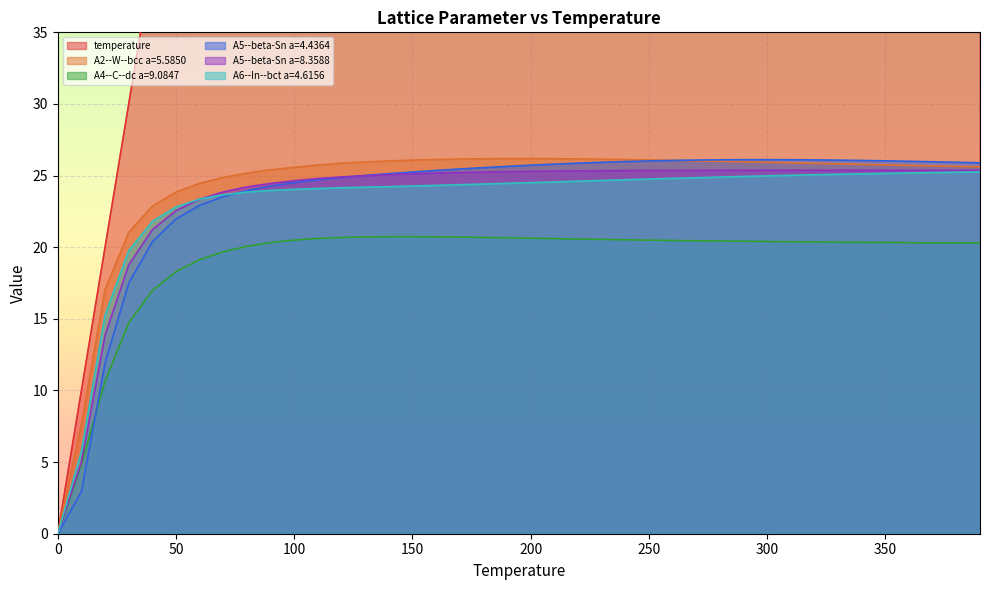

Reading right to left, what are all the values shown in this chart?

temperature: 390=390.0	380=380.0	370=370.0	360=360.0	350=350.0	340=340.0	330=330.0	320=320.0	310=310.0	300=300.0	290=290.0	280=280.0	270=270.0	260=260.0	250=250.0	240=240.0	230=230.0	220=220.0	210=210.0	200=200.0	190=190.0	180=180.0	170=170.0	160=160.0	150=150.0	140=140.0	130=130.0	120=120.0	110=110.0	100=100.0	90=90.0	80=80.0	70=70.0	60=60.0	50=50.0	40=40.0	30=30.0	20=20.0	10=10.0	0=0.0
A2--W--bcc a=5.5850: 390=25.6	380=25.6	370=25.7	360=25.7	350=25.7	340=25.8	330=25.8	320=25.9	310=25.9	300=25.9	290=26.0	280=26.0	270=26.0	260=26.1	250=26.1	240=26.1	230=26.1	220=26.2	210=26.2	200=26.2	190=26.2	180=26.2	170=26.2	160=26.1	150=26.1	140=26.0	130=25.9	120=25.9	110=25.7	100=25.6	90=25.4	80=25.2	70=24.9	60=24.5	50=23.9	40=22.9	30=21.0	20=17.0	10=7.7	0=0.0
A4--C--dc a=9.0847: 390=20.3	380=20.3	370=20.3	360=20.3	350=20.3	340=20.3	330=20.4	320=20.4	310=20.4	300=20.4	290=20.4	280=20.4	270=20.5	260=20.5	250=20.5	240=20.5	230=20.5	220=20.6	210=20.6	200=20.6	190=20.7	180=20.7	170=20.7	160=20.7	150=20.7	140=20.7	130=20.7	120=20.7	110=20.6	100=20.5	90=20.3	80=20.1	70=19.7	60=19.1	50=18.3	40=17.0	30=14.7	20=10.6	10=4.9	0=0.0
A5--beta-Sn a=4.4364: 390=25.9	380=25.9	370=26.0	360=26.0	350=26.0	340=26.1	330=26.1	320=26.1	310=26.1	300=26.1	290=26.1	280=26.1	270=26.1	260=26.1	250=26.0	240=26.0	230=25.9	220=25.9	210=25.8	200=25.7	190=25.6	180=25.6	170=25.5	160=25.4	150=25.3	140=25.1	130=25.0	120=24.9	110=24.7	100=24.5	90=24.3	80=24.0	70=23.5	60=22.9	50=22.0	40=20.4	30=17.5	20=11.9	10=2.9	0=0.0
A5--beta-Sn a=8.3588: 390=25.4	380=25.4	370=25.4	360=25.4	350=25.4	340=25.4	330=25.4	320=25.4	310=25.4	300=25.4	290=25.4	280=25.4	270=25.4	260=25.4	250=25.4	240=25.4	230=25.3	220=25.3	210=25.3	200=25.3	190=25.3	180=25.2	170=25.2	160=25.2	150=25.1	140=25.1	130=25.0	120=24.9	110=24.8	100=24.6	90=24.5	80=24.2	70=23.9	60=23.3	50=22.6	40=21.2	30=18.8	20=13.9	10=5.0	0=0.0
A6--In--bct a=4.6156: 390=25.3	380=25.2	370=25.2	360=25.2	350=25.2	340=25.1	330=25.1	320=25.1	310=25.0	300=25.0	290=24.9	280=24.9	270=24.9	260=24.8	250=24.8	240=24.7	230=24.7	220=24.6	210=24.6	200=24.5	190=24.5	180=24.4	170=24.4	160=24.3	150=24.3	140=24.2	130=24.2	120=24.2	110=24.1	100=24.0	90=24.0	80=23.9	70=23.7	60=23.4	50=22.8	40=21.8	30=19.8	20=15.3	10=5.8	0=0.0